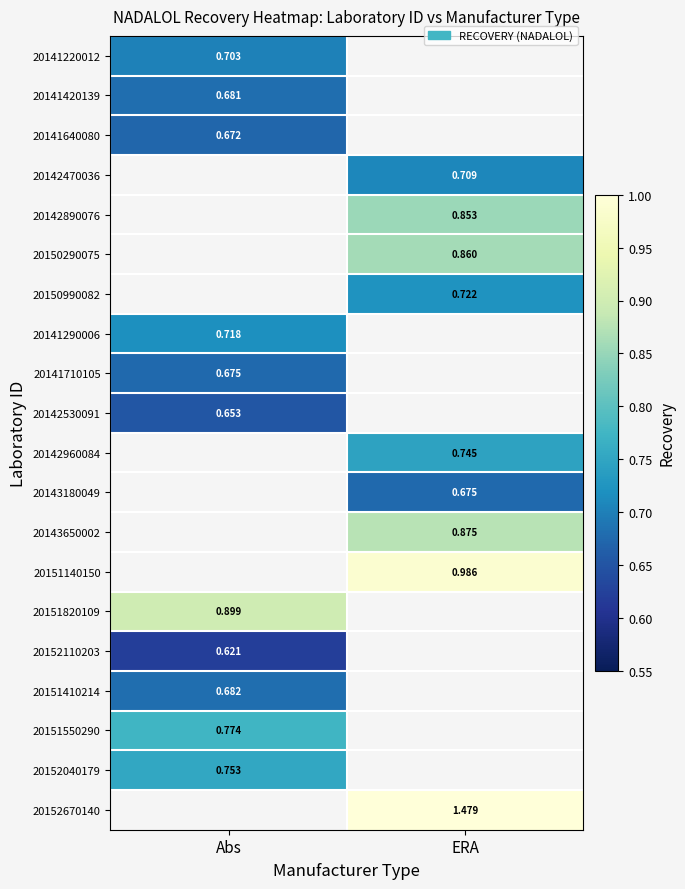

List the labels in order of 20141220012 value, largest first.

Abs, ERA